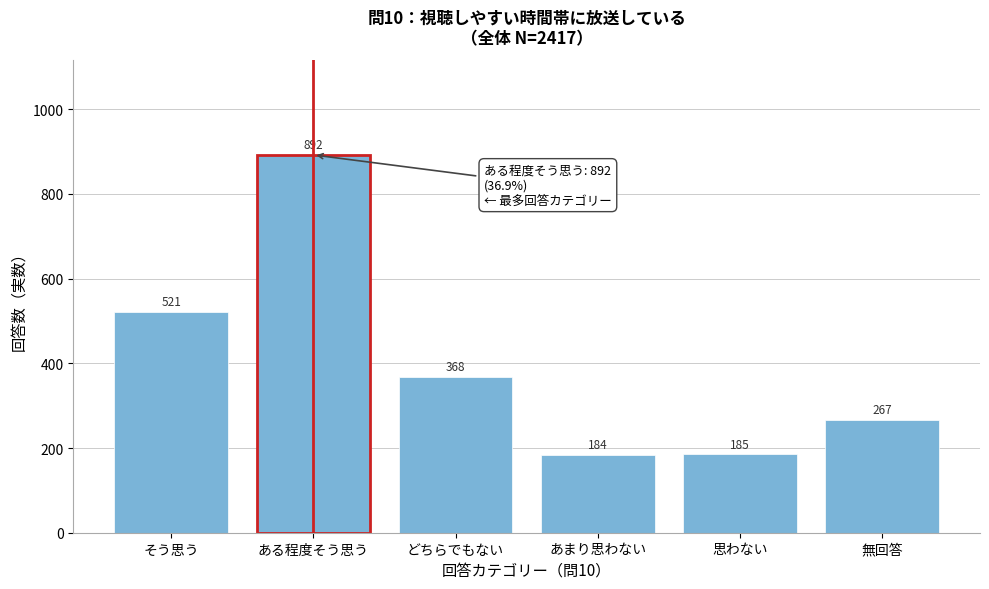

Reading left to right, list all the values displayed in this chart.

そう思う=521	ある程度そう思う=892	どちらでもない=368	あまり思わない=184	思わない=185	無回答=267